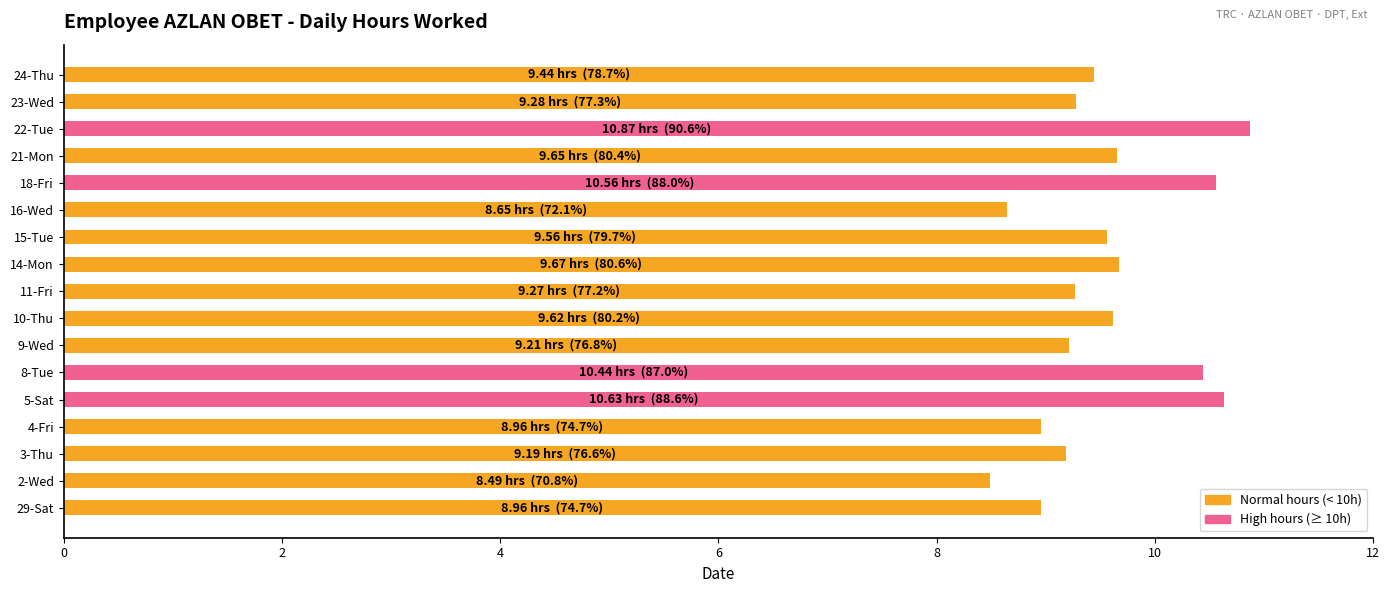

The chart shows a value of 5.5 at 23-Wed. True or false?

False